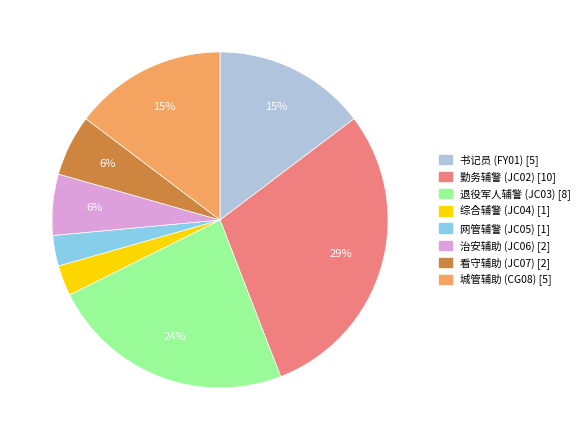

What percentage is the 看守辅助 (JC07) slice, to the nearest percent?

6%